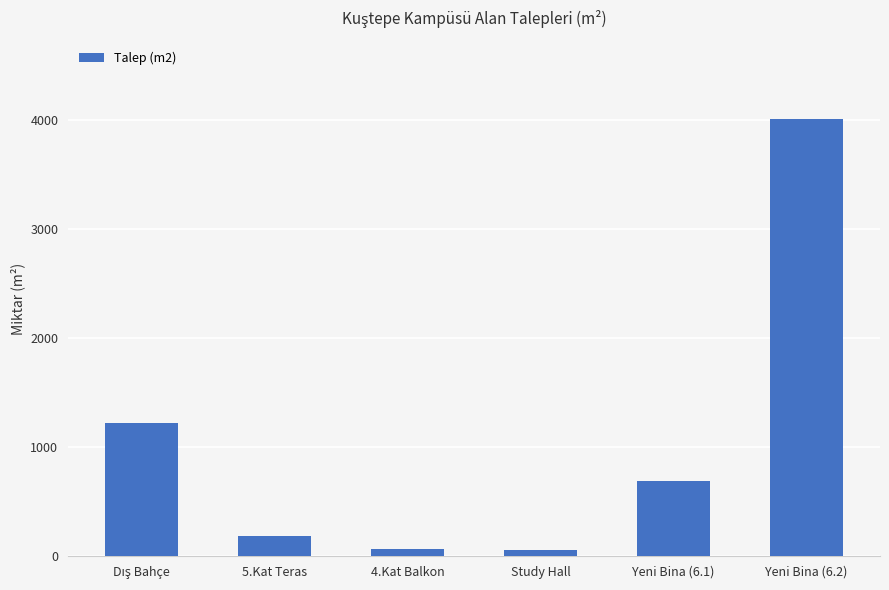

What is the sum of all values?

6221